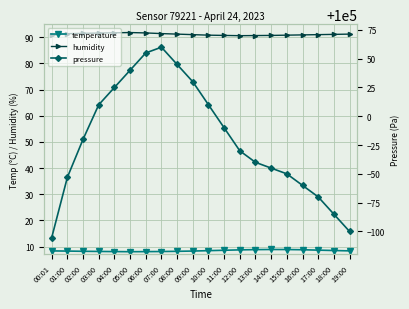

What is the label of the 9th point from the right?

11:00